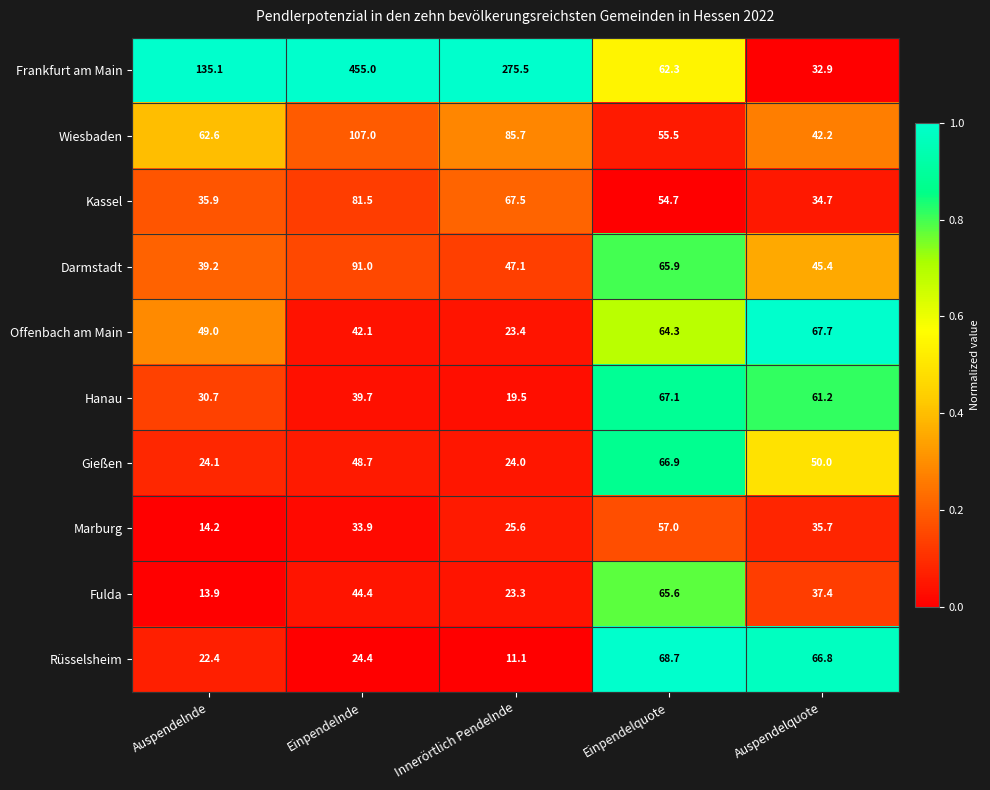

What is the difference between the Rüsselsheim values at Einpendelquote and Auspendelnde?

46.3